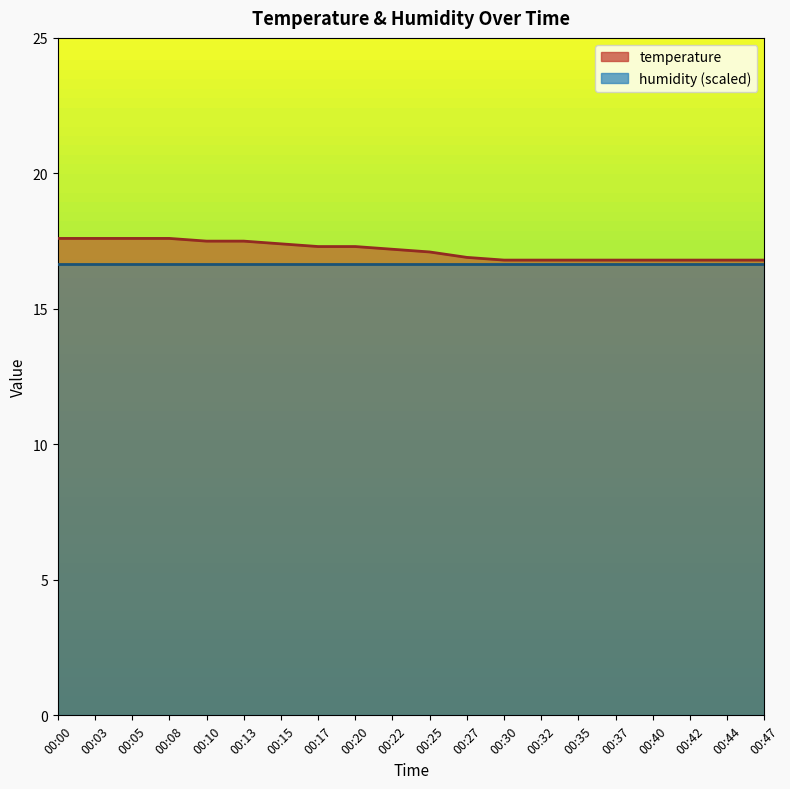

What value does the data have at 00:08?

17.6